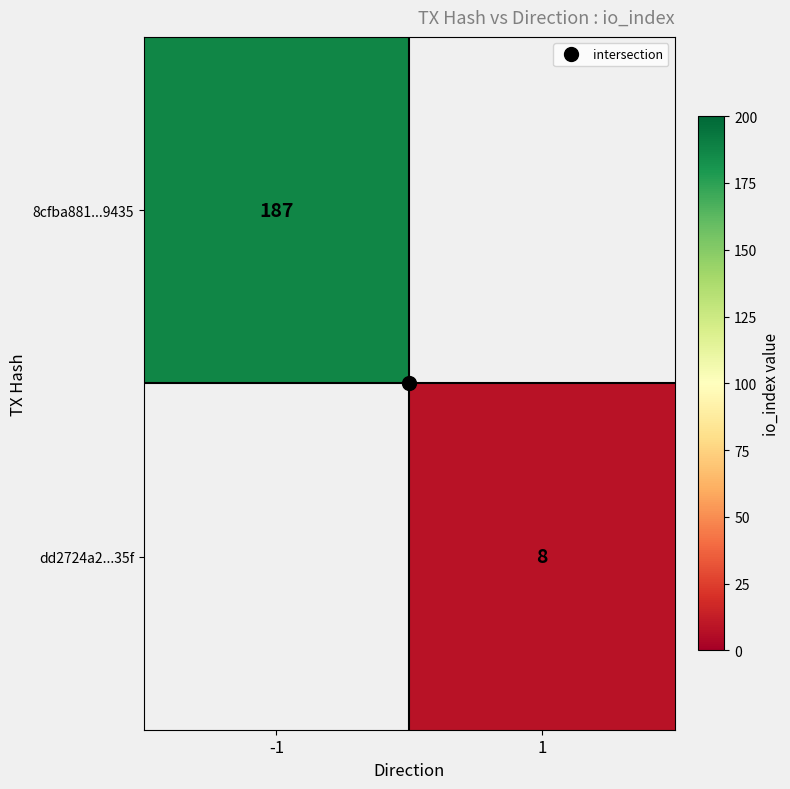

List the series in order of their overall mean, highest first.

8cfba881...9435, dd2724a2...35f